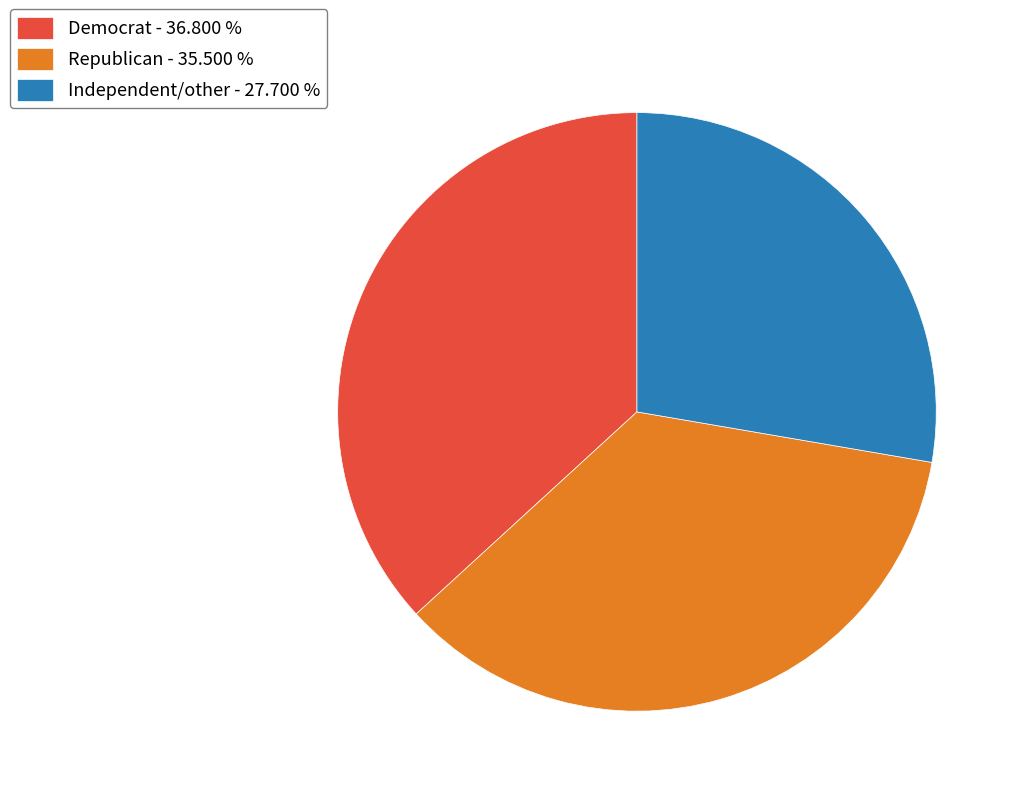

Is there any slice that represents more than half of the pie?

No